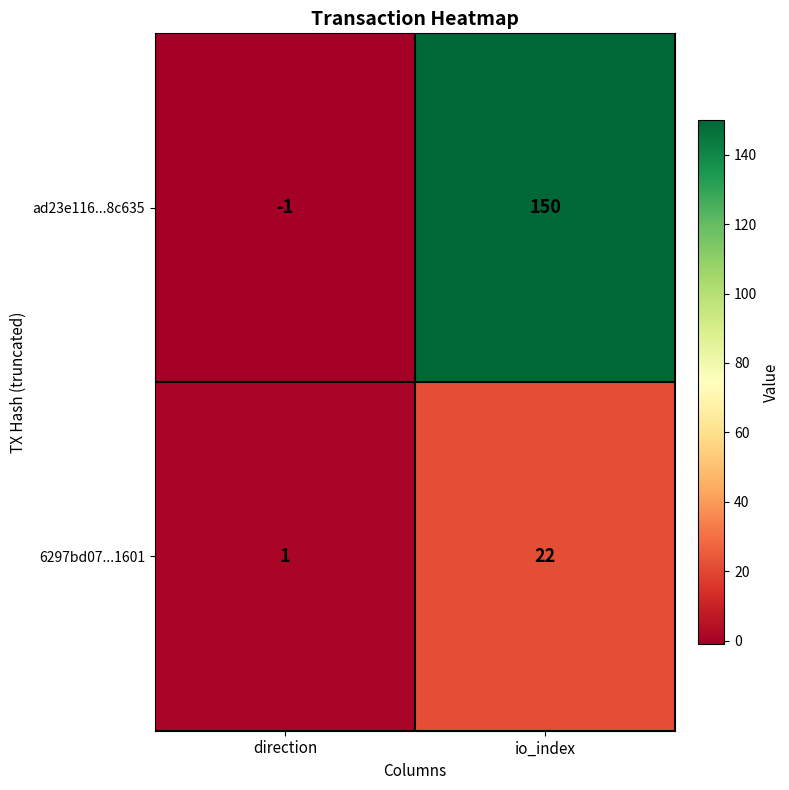

At how many categories does at least one series exceed 51?

1